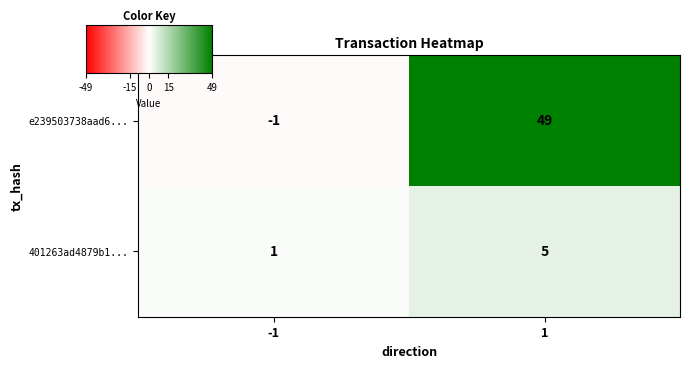

Reading left to right, transcribe all the data shown in this chart.

e239503738aad6...: -1=-1	1=49
401263ad4879b1...: -1=1	1=5